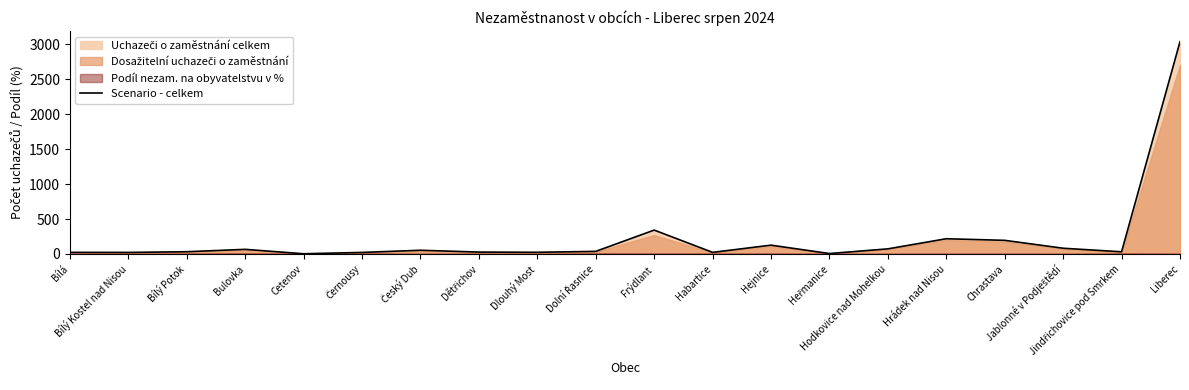

What is the label of the 20th point from the right?

Bílá